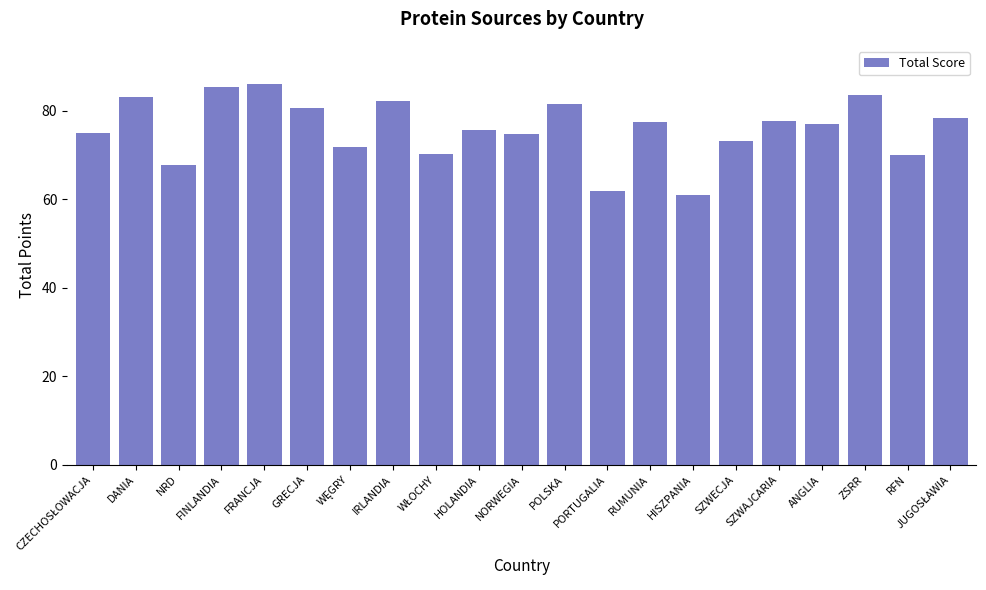

What is the difference between the maximum and minimum values?

25.0